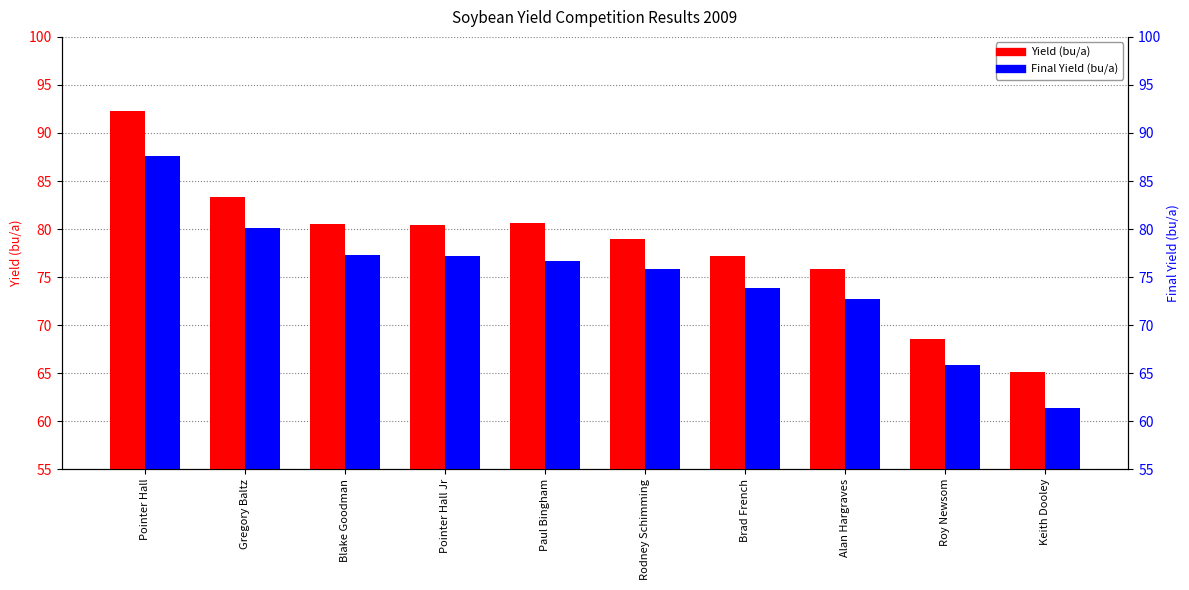

The value of Yield (bu/a) at Alan Hargraves is 75.8. True or false?

True